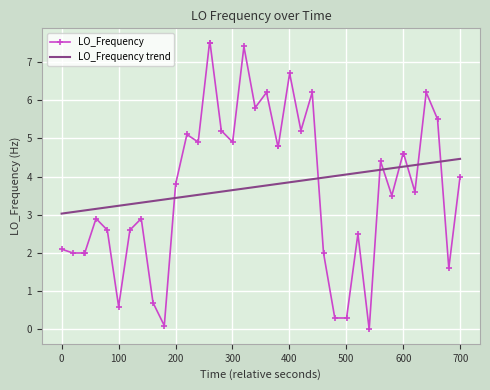

True or false: LO_Frequency has more than 0 points higher than both neighbors.

True